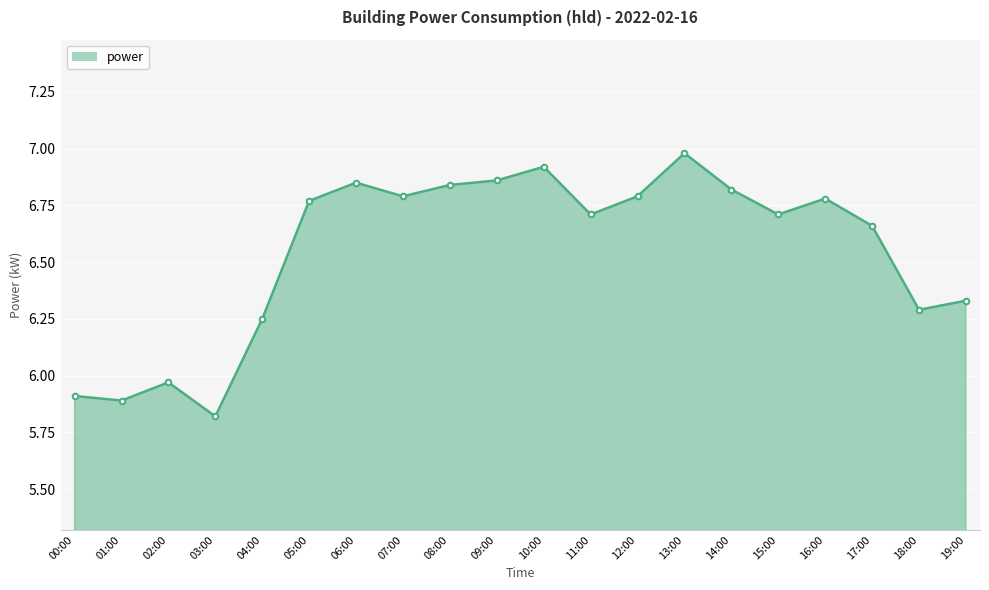

What is the ratio of the value at 11:00 to the value at 02:00?

1.1